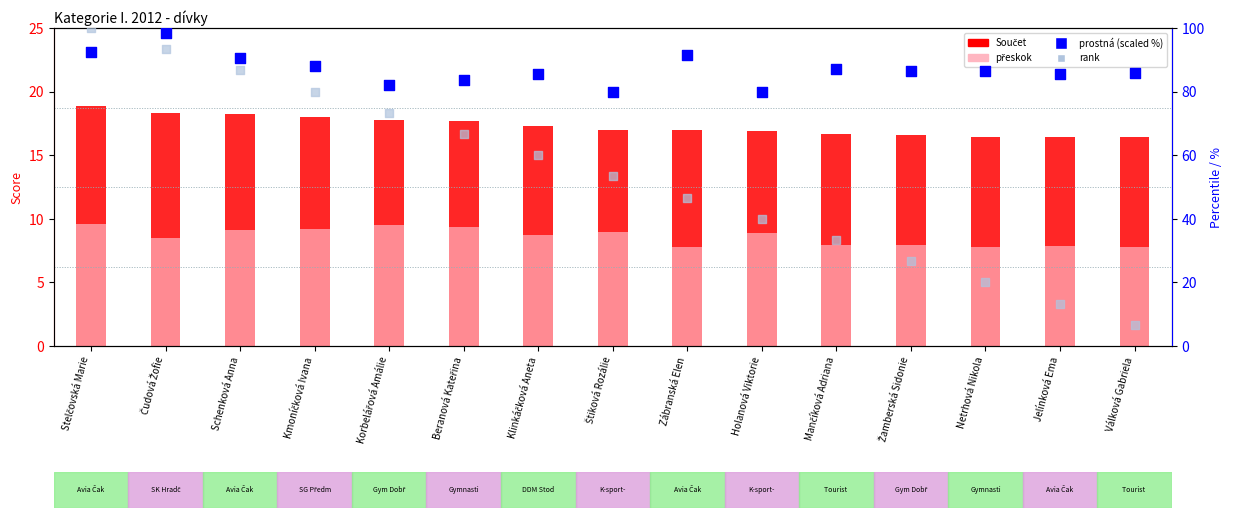

At how many categories does at least one series exceed 15?

15